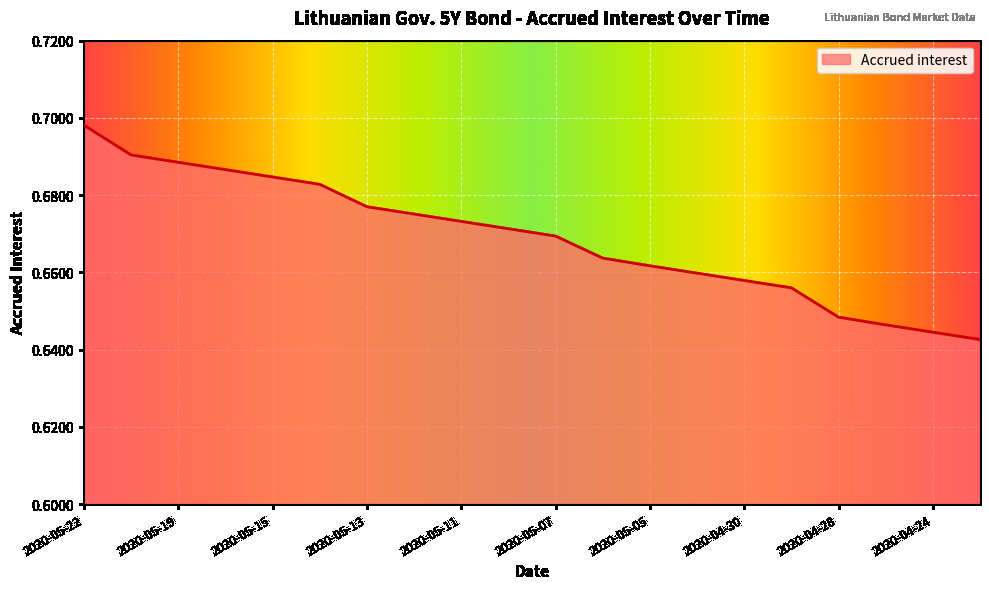

Reading right to left, extract all data points from this chart.

0.6	0.6	0.6	0.6	0.7	0.7	0.7	0.7	0.7	0.7	0.7	0.7	0.7	0.7	0.7	0.7	0.7	0.7	0.7	0.7